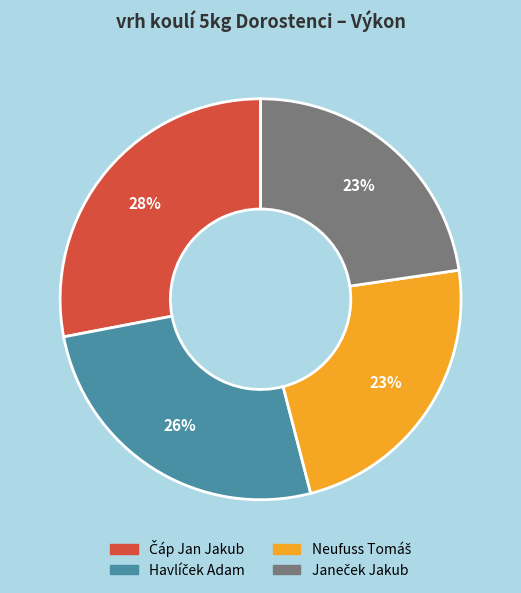

To the nearest percent, what is the average slice percentage?

25%